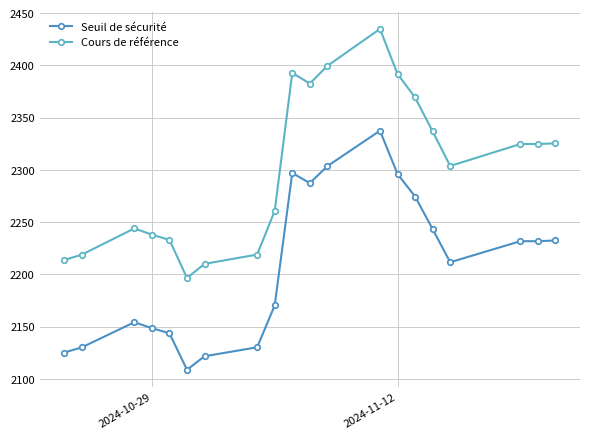

What is the difference between the maximum and second lowest values in the Cours de référence series?

224.8